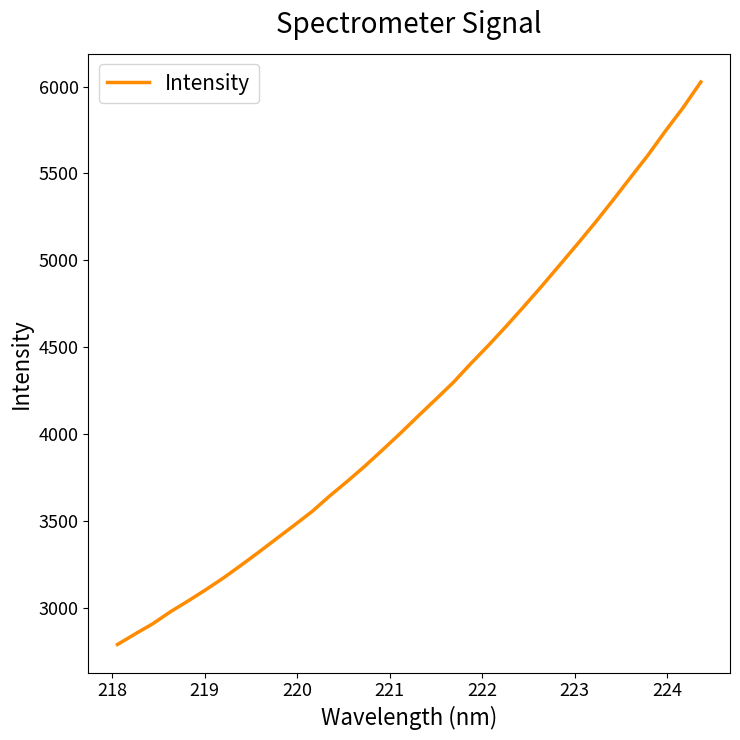

What is the difference between the maximum and minimum values?

3236.1